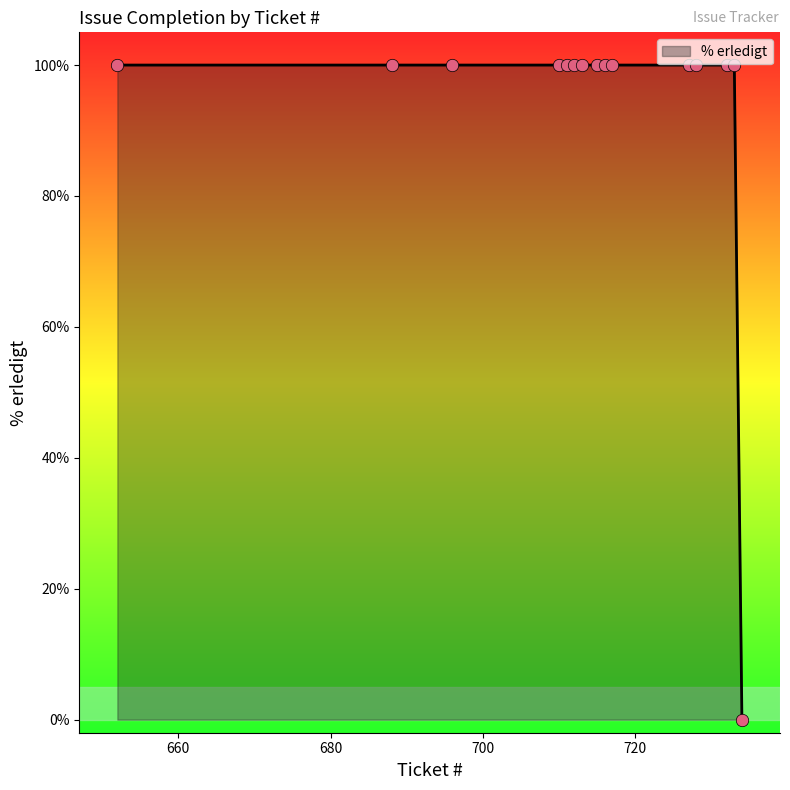

What is the difference between the maximum and minimum values?

100